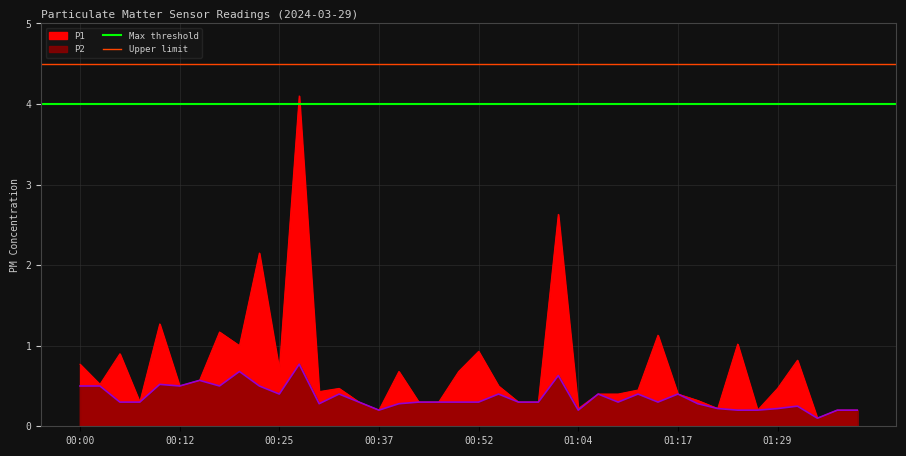

The value of Max threshold at 00:00 is 4.0. True or false?

True